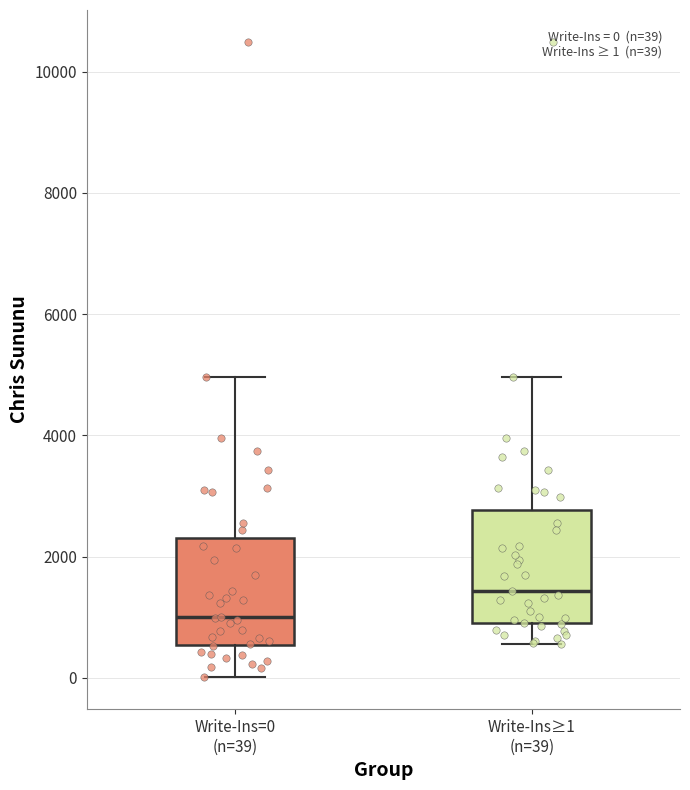

Which box has the lowest median line?

Write-Ins=0 (n=39)